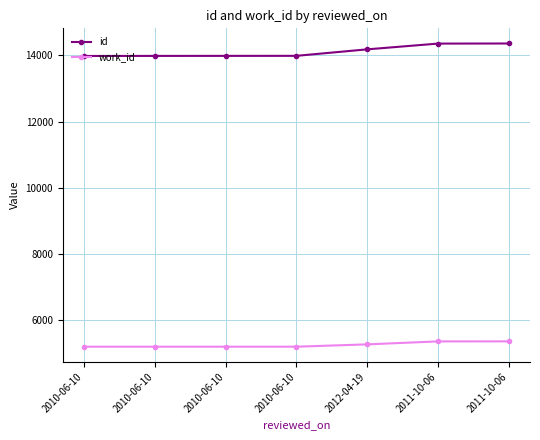

At how many categories does at least one series exceed 12420?

7